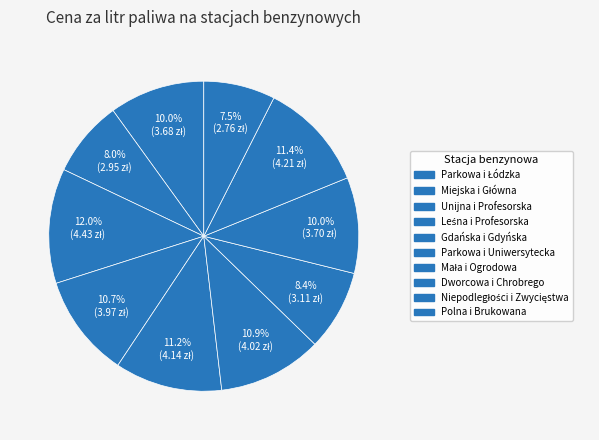

How many slices are in this pie chart?

10